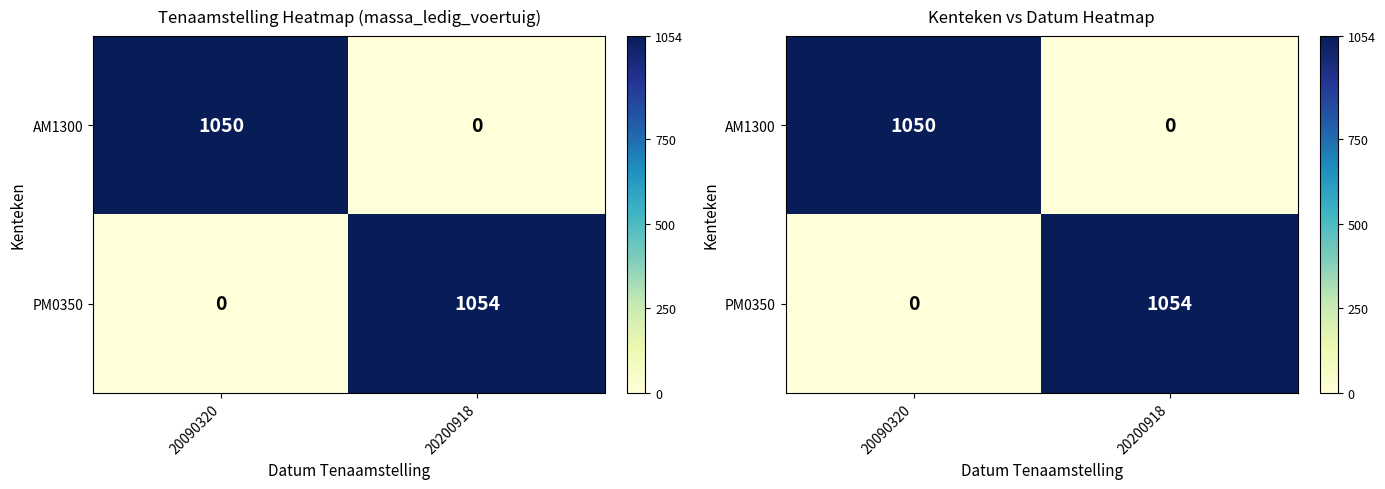

What is the difference between the highest and lowest values at 20090320?

1050